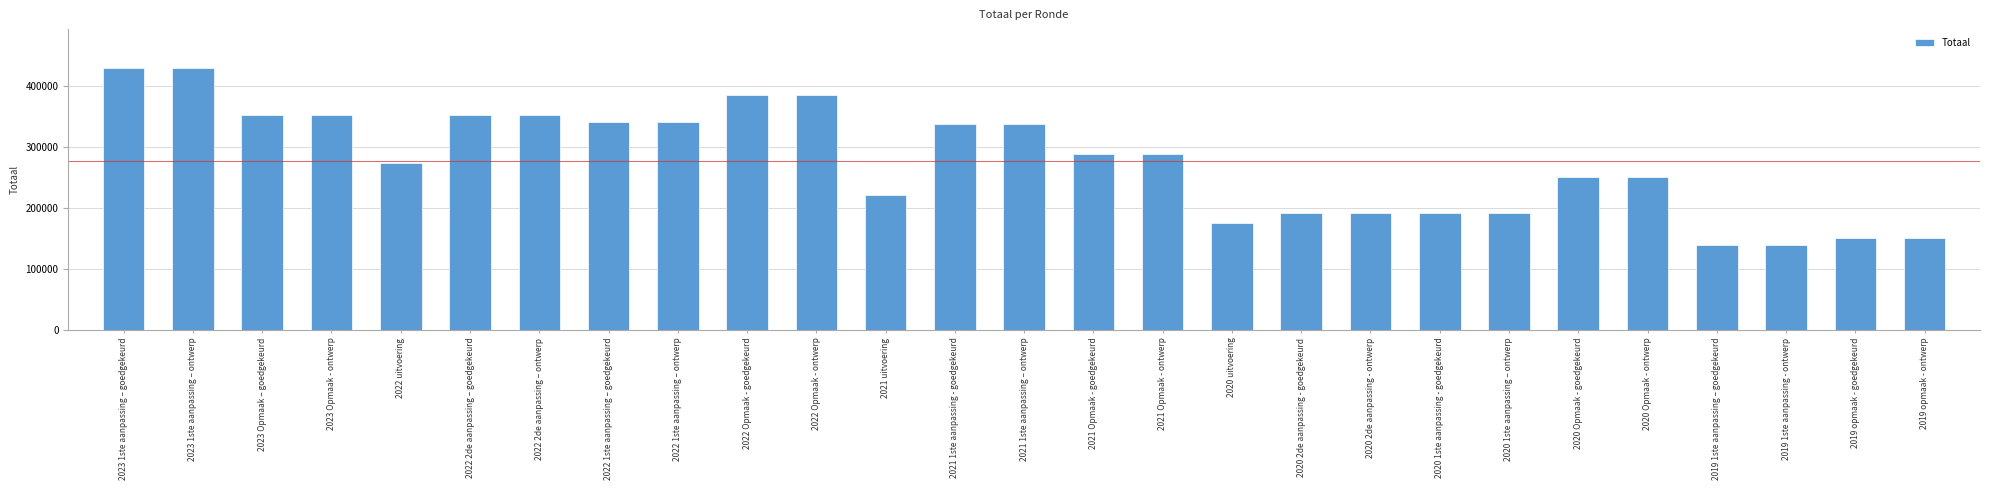

What is the difference between the maximum and minimum values?

289265